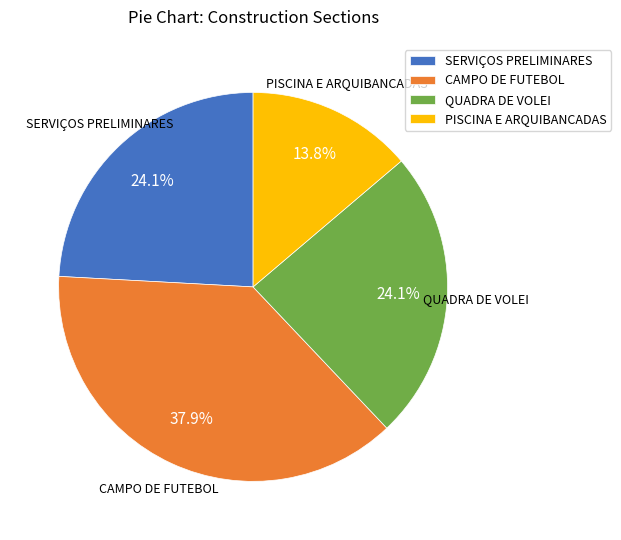

To the nearest percent, what percentage of the pie is SERVIÇOS PRELIMINARES?

24%